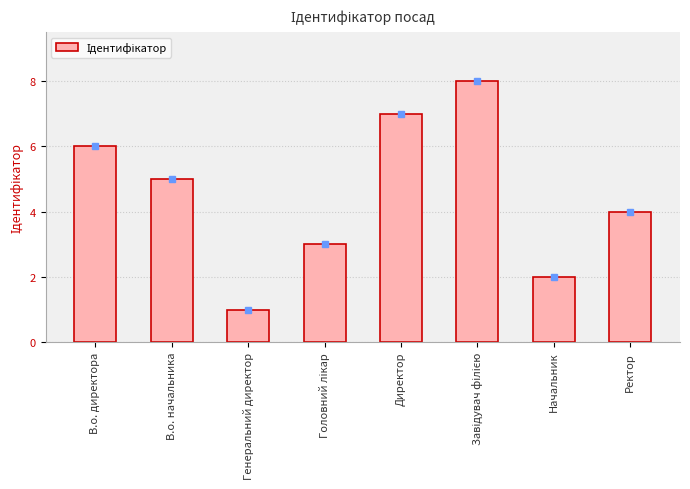

What is the approximate value at Директор?

7